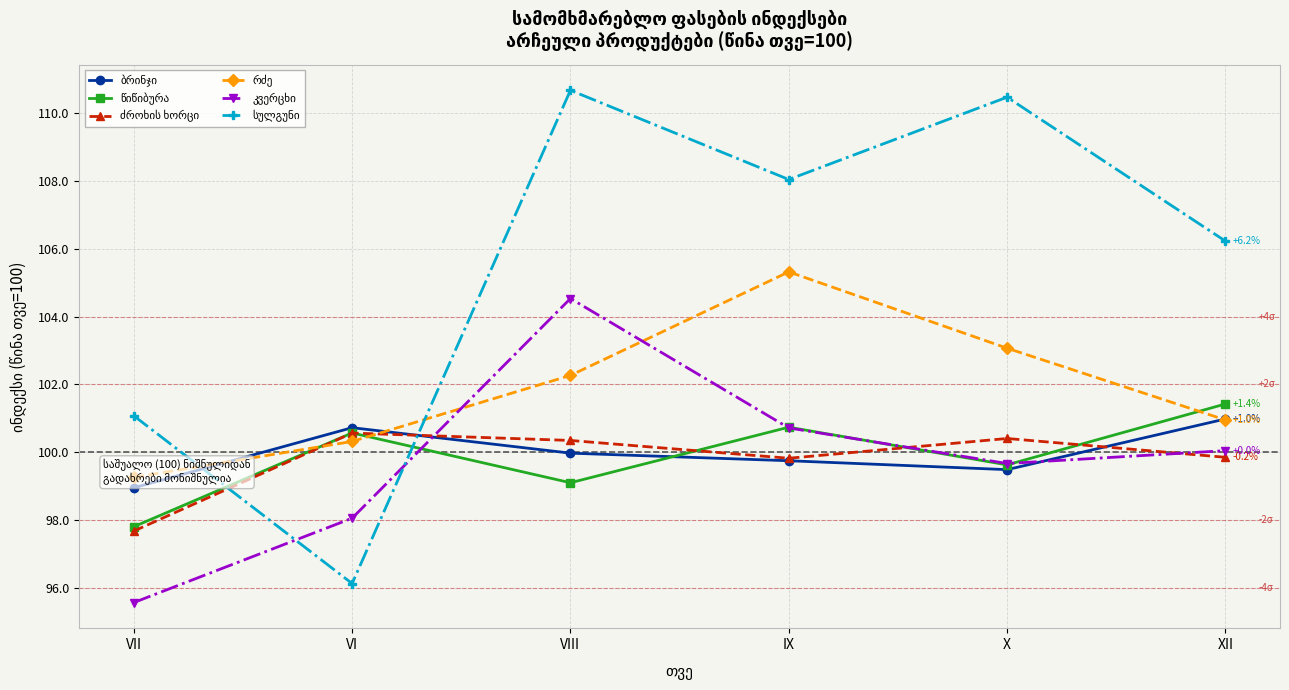

How many interior local peaks does the წიწიბურა series have?

2